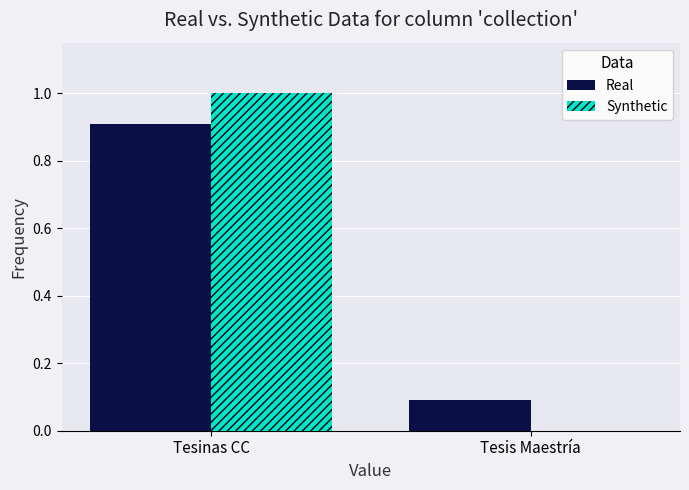

What is the maximum value shown in the chart?

1.0